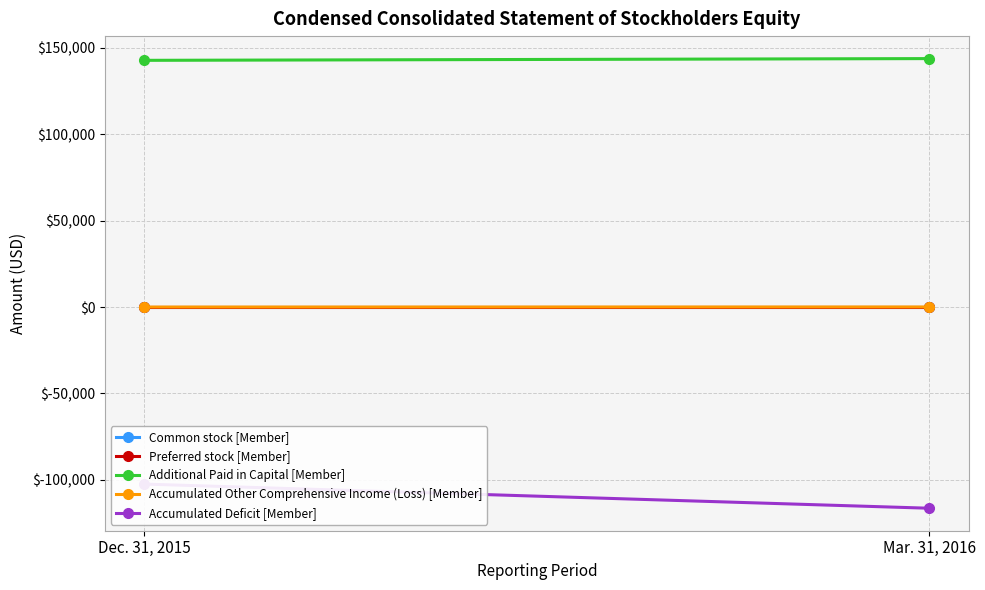

What is the spread (max minus min) of values at Mar. 31, 2016?

260041